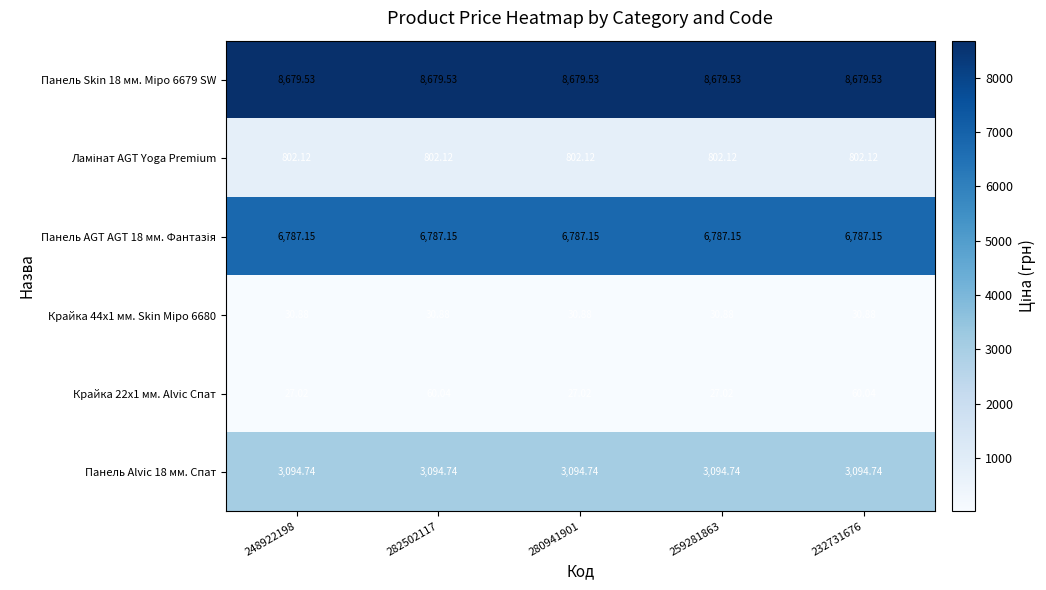

How many series are shown in this chart?

6